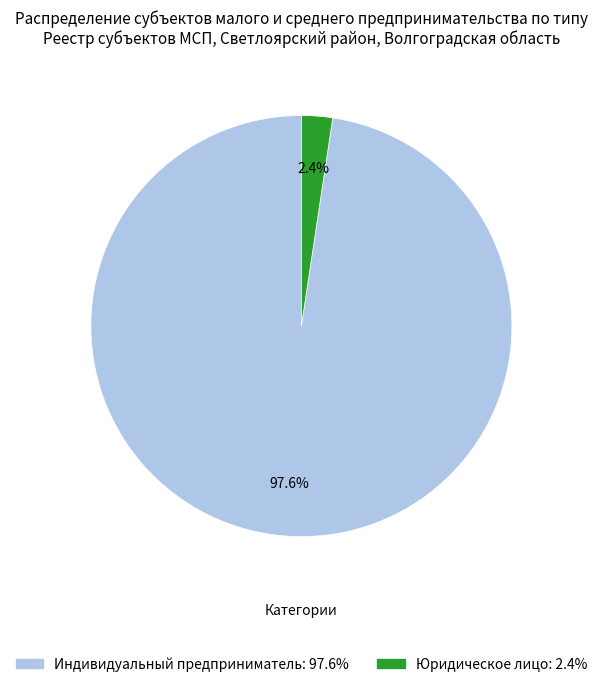

To the nearest percent, what is the difference between the Юридическое лицо and Индивидуальный предприниматель slice percentages?

95%